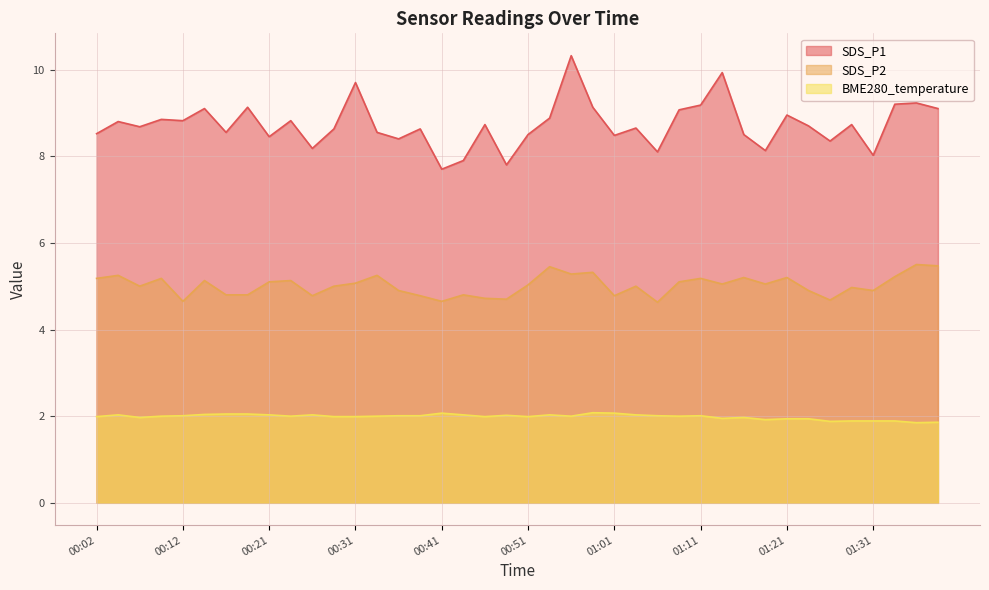

Is the value of SDS_P1 at 00:51 greater than the value of BME280_temperature at 00:12?

Yes